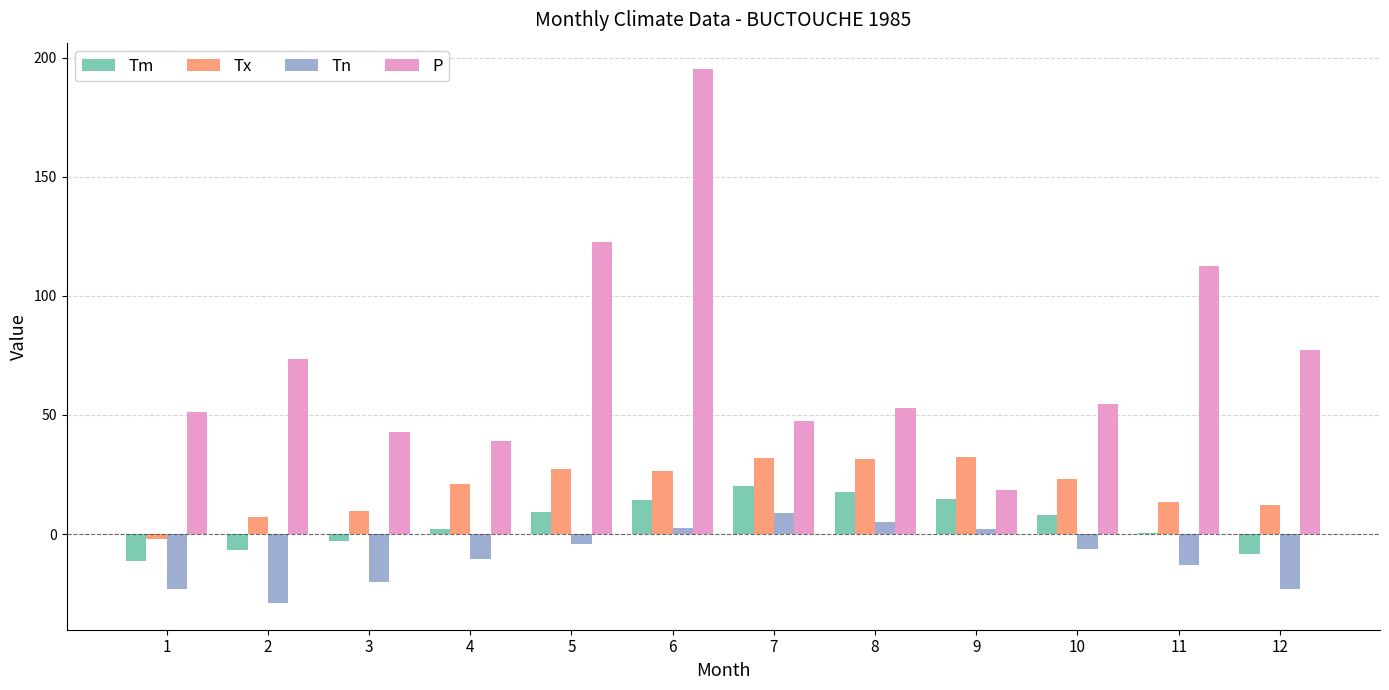

Which series has the largest total across all categories?

P